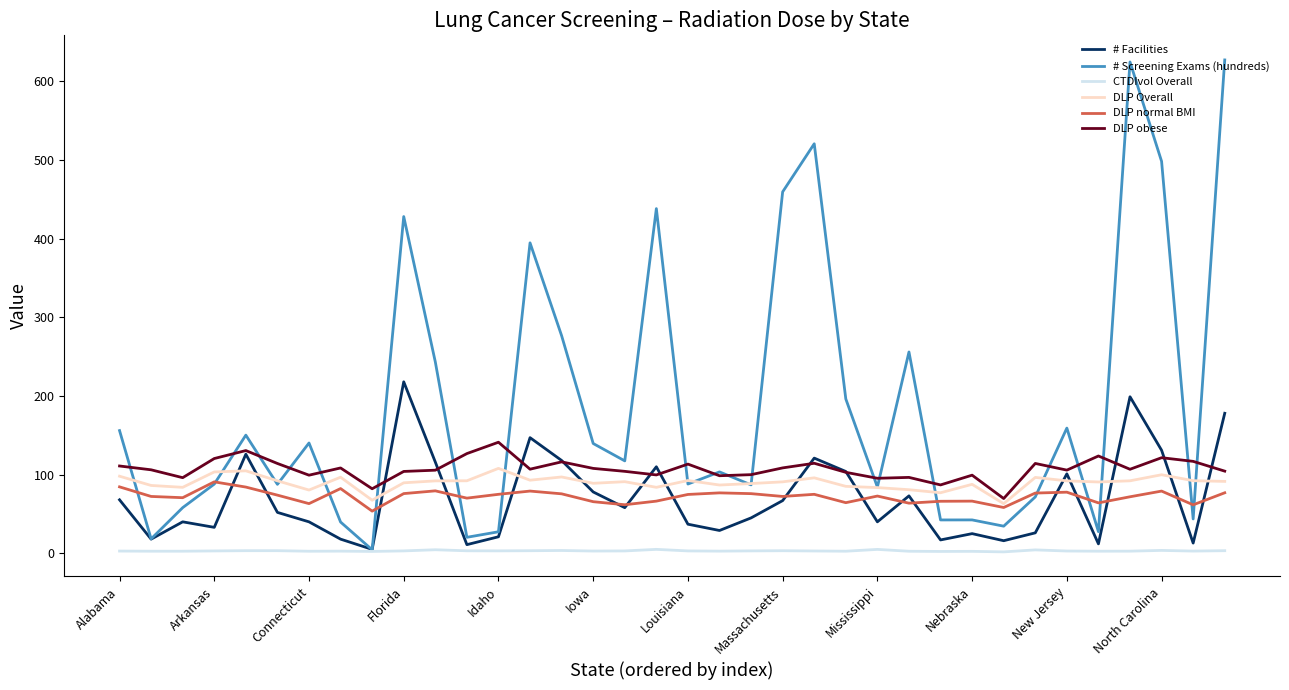

What is the average value of the CTDIvol Overall series?

3.1